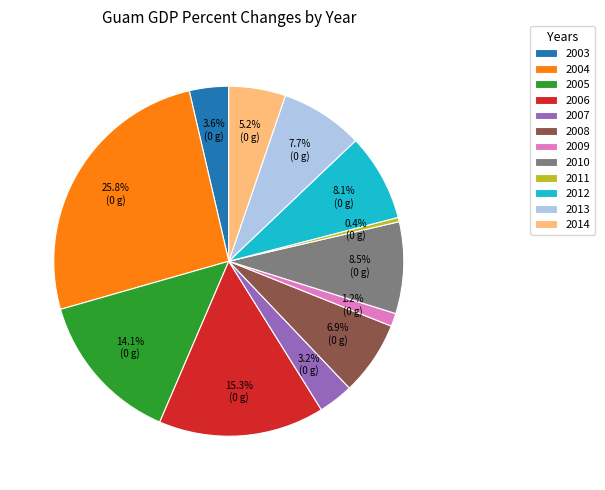

How many segments does this pie chart have?

12